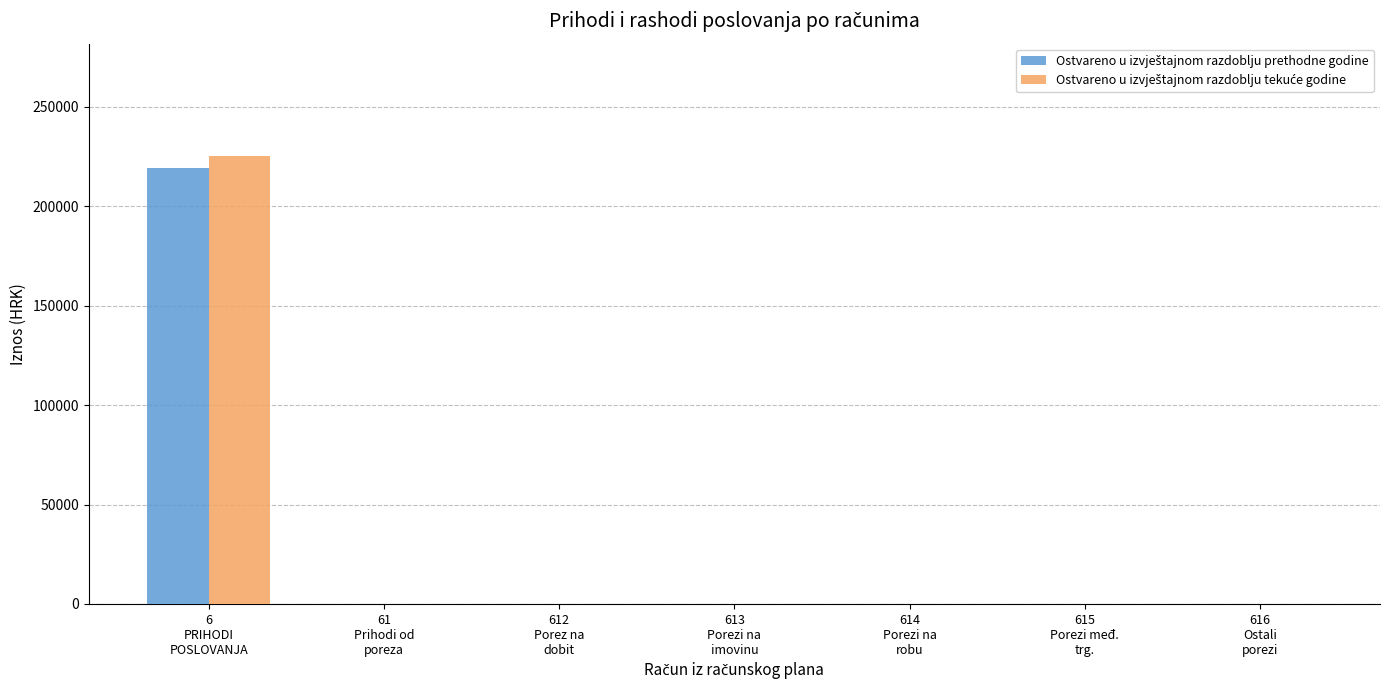

How many data points does each series have?

7